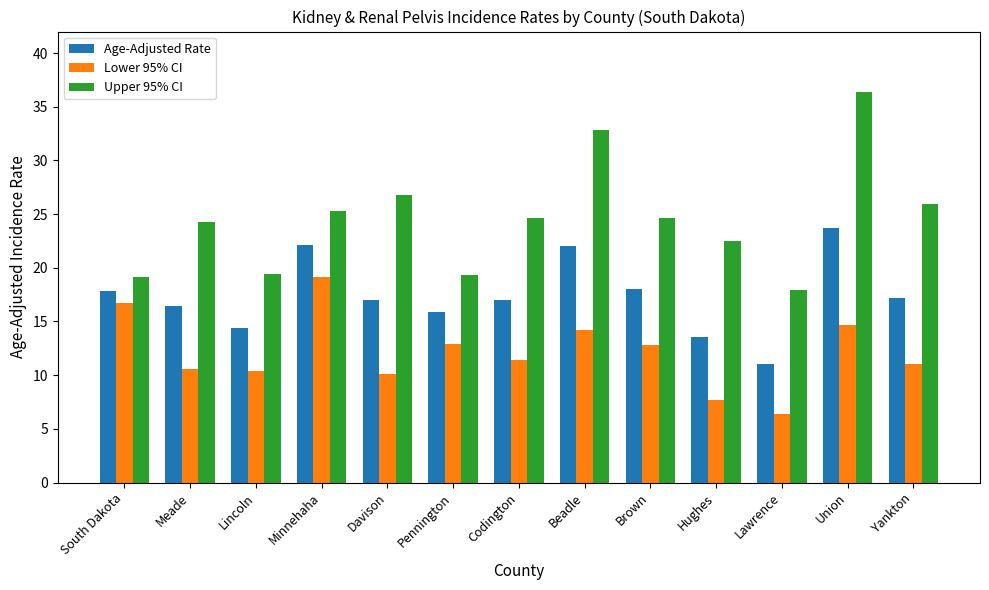

Is the value of Lower 95% CI at Lincoln greater than the value of Upper 95% CI at South Dakota?

No